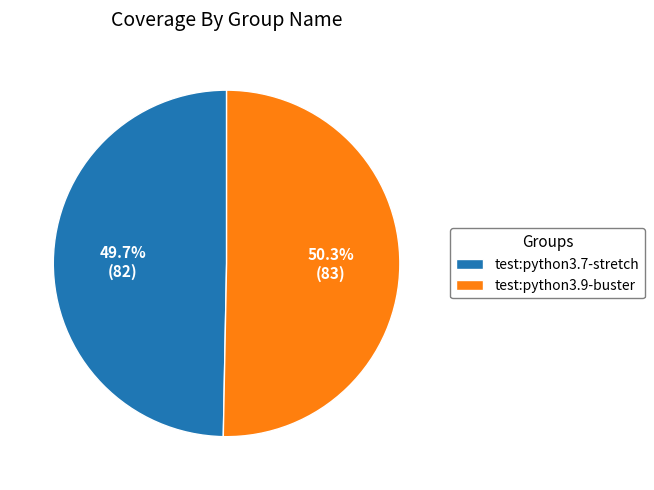

Between test:python3.9-buster and test:python3.7-stretch, which is larger?

test:python3.9-buster